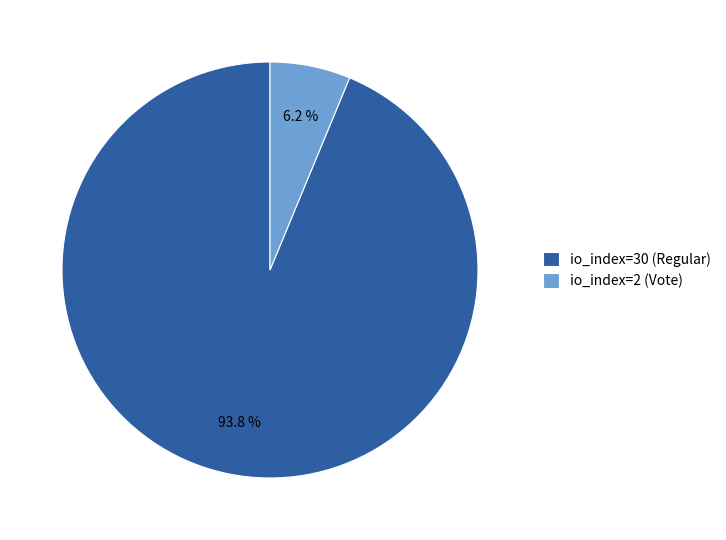

Rank the categories by value from highest to lowest.

io_index=30 (Regular), io_index=2 (Vote)